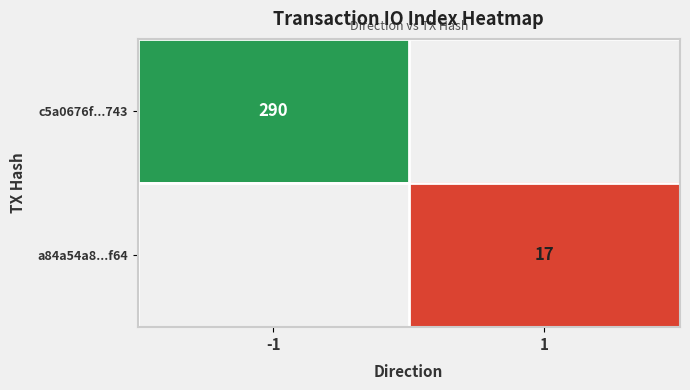

Which category has the highest value across all series?

-1